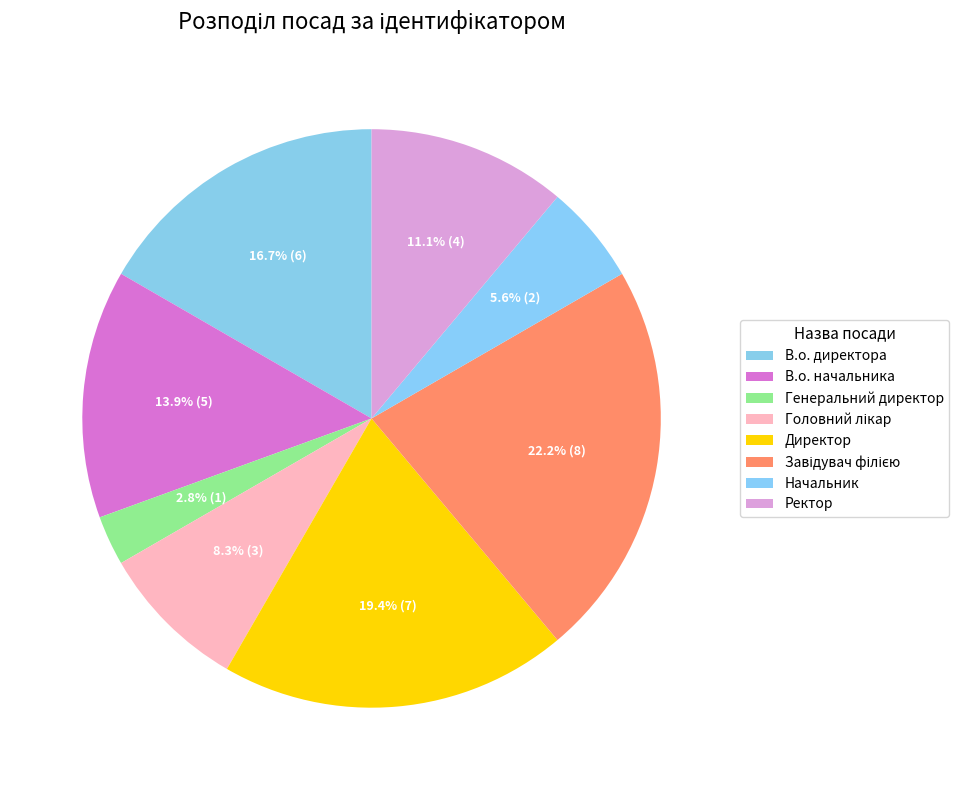

Combined, do Завідувач філією and В.о. начальника account for over 50%?

No